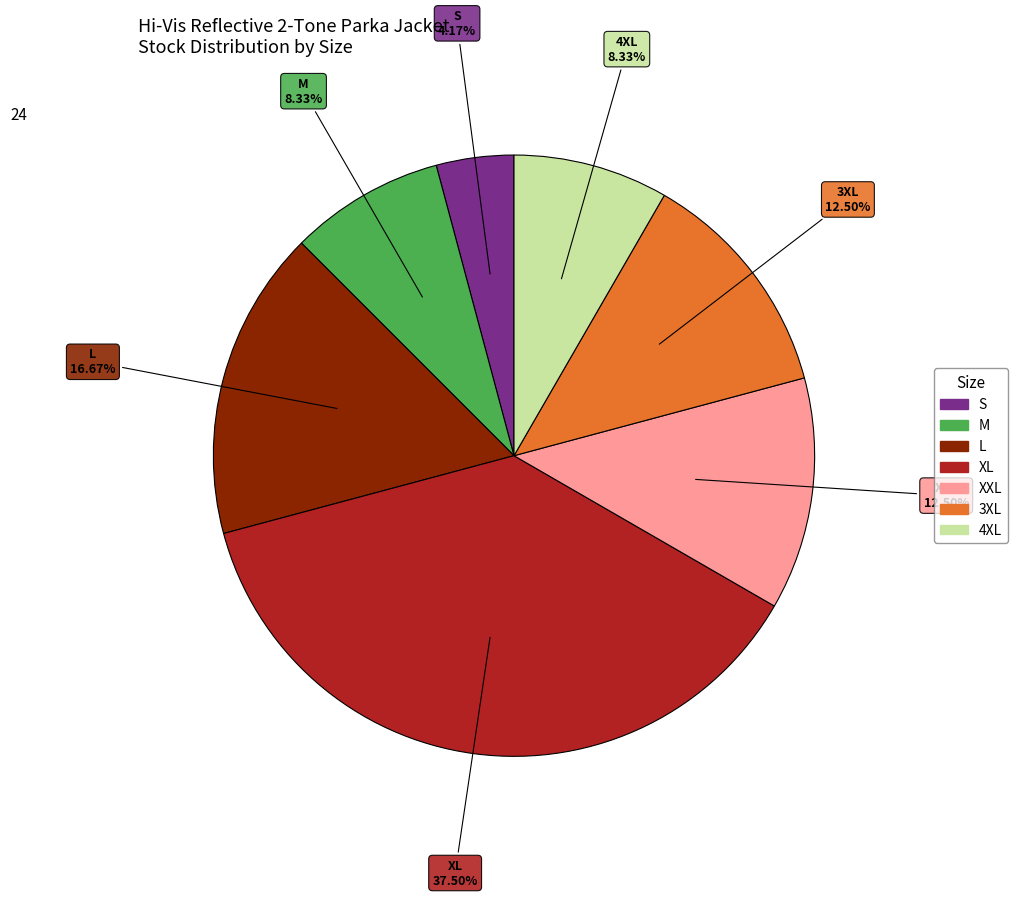

What percentage is NOT represented by 4XL?

91.7%